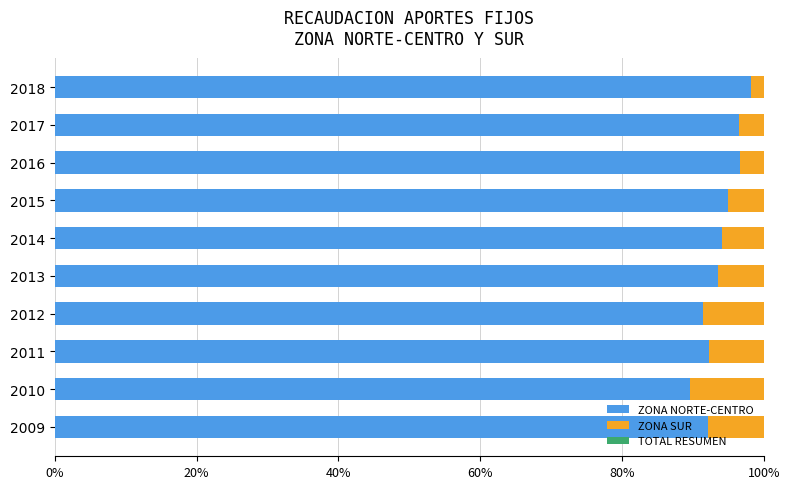

What is the sum of the ZONA NORTE-CENTRO values at 2011 and 2014?

186.4